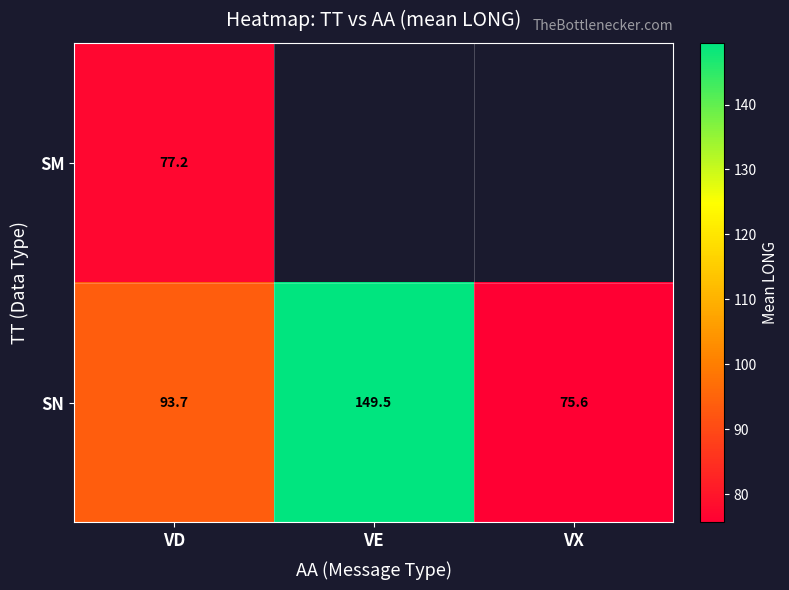

Which category has the lowest value in the SN series?

VX